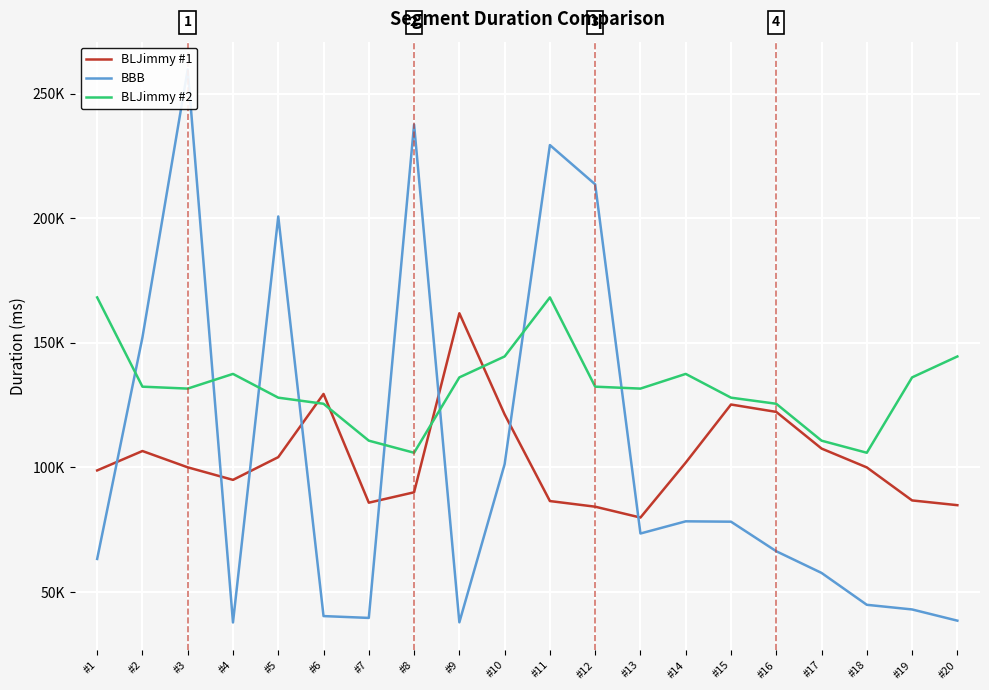

True or false: BLJimmy #2 has a value of 219255 at #14.

False